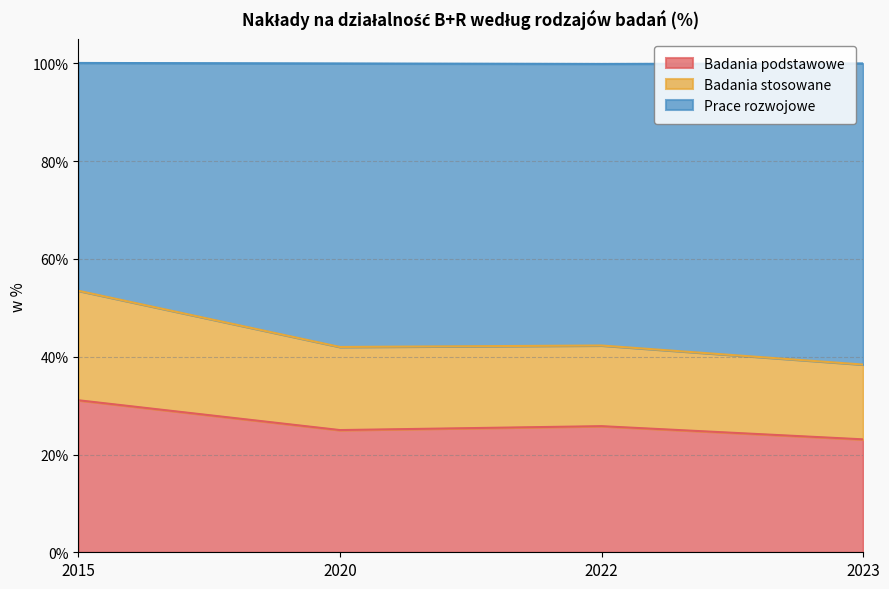

How many lines are shown in the chart?

3